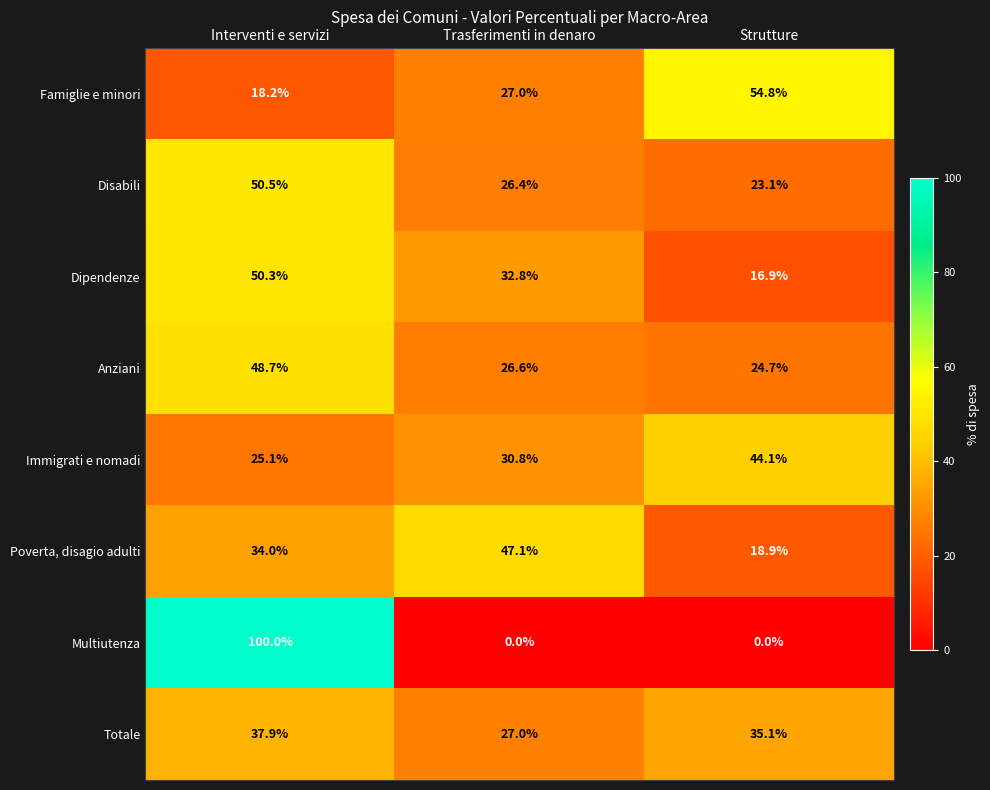

The Totale series shows 11.5 at Strutture. True or false?

False